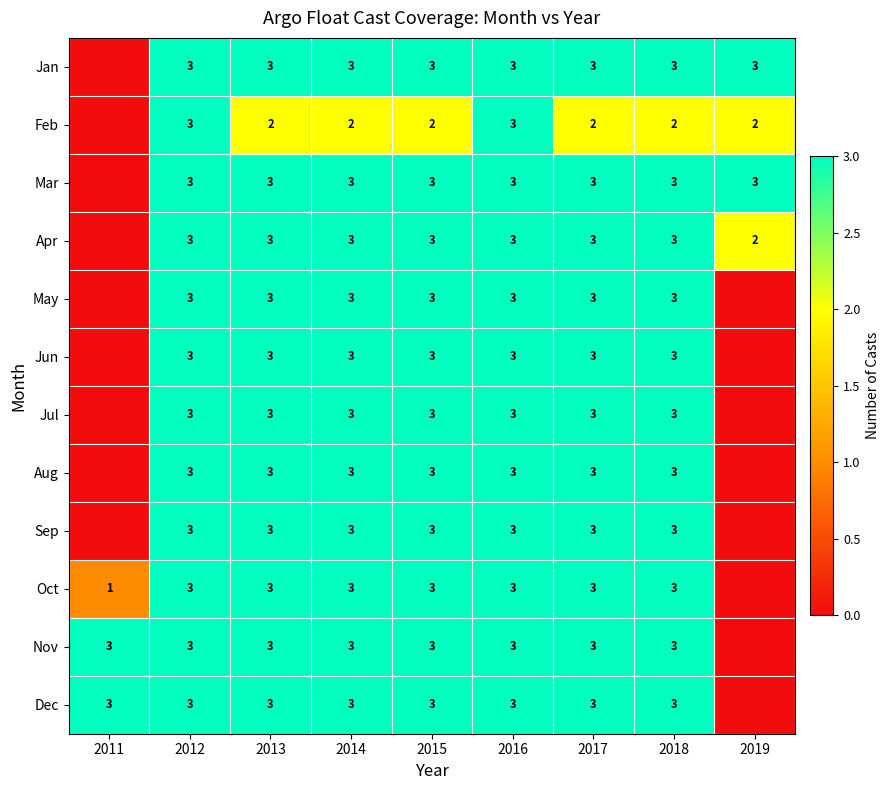

True or false: Feb has a value of 5 at 2012.

False